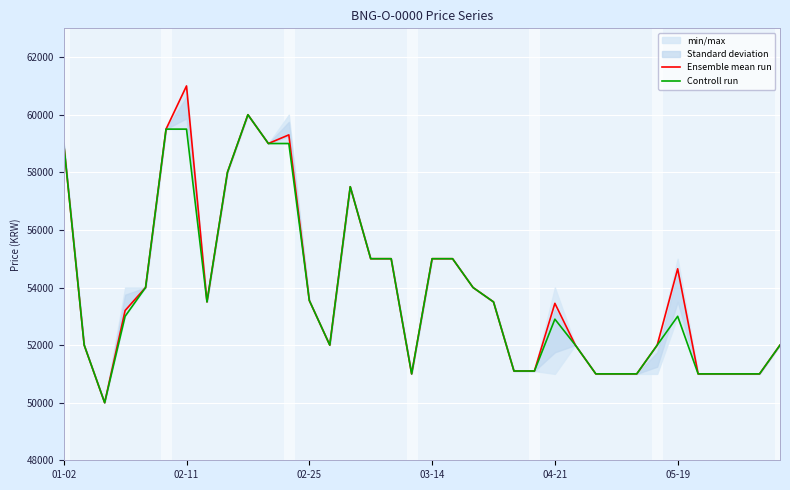

Rank the series by their average value, from highest to lowest.

Ensemble mean run, Controll run